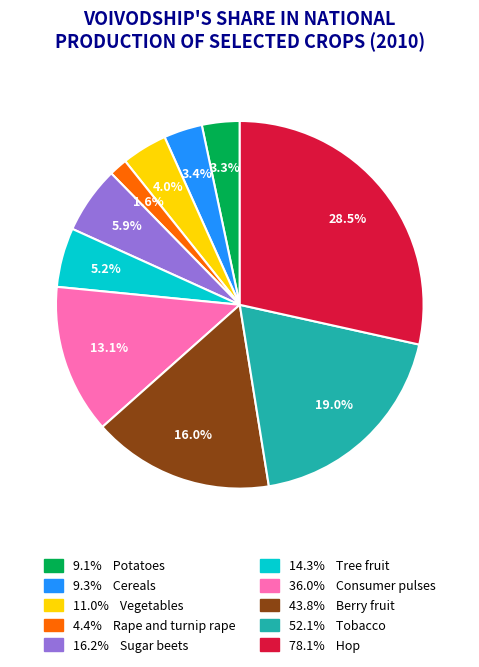

Does any single category account for the majority?

No